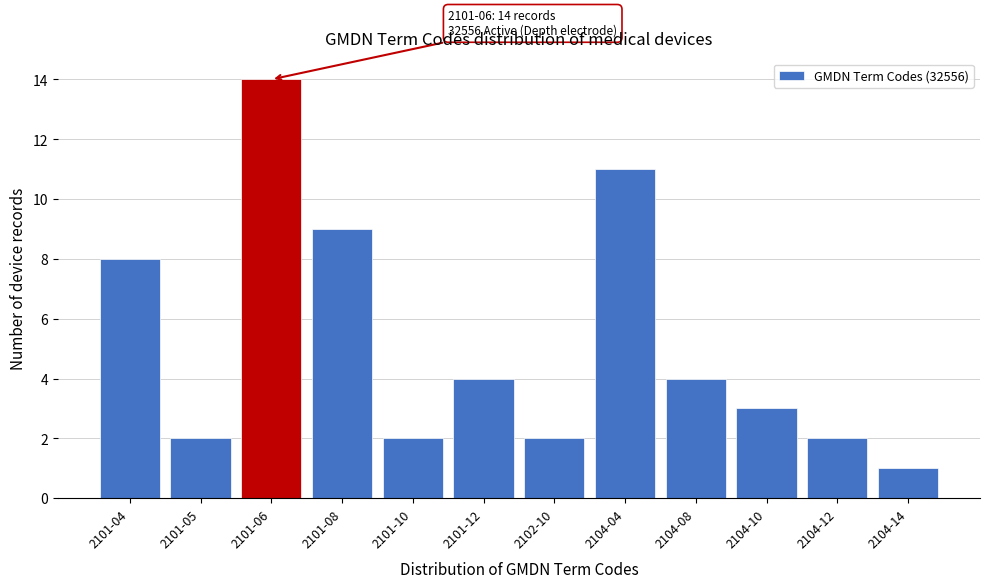

Reading left to right, transcribe all the data shown in this chart.

8	2	14	9	2	4	2	11	4	3	2	1